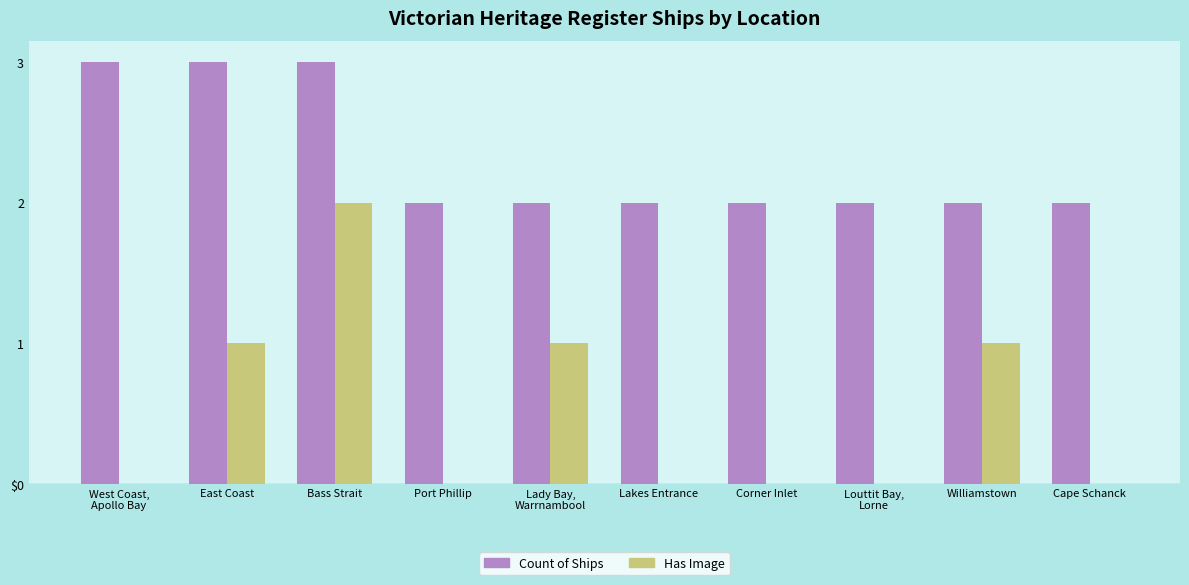

What are all the series names shown in the legend?

Count of Ships, Has Image